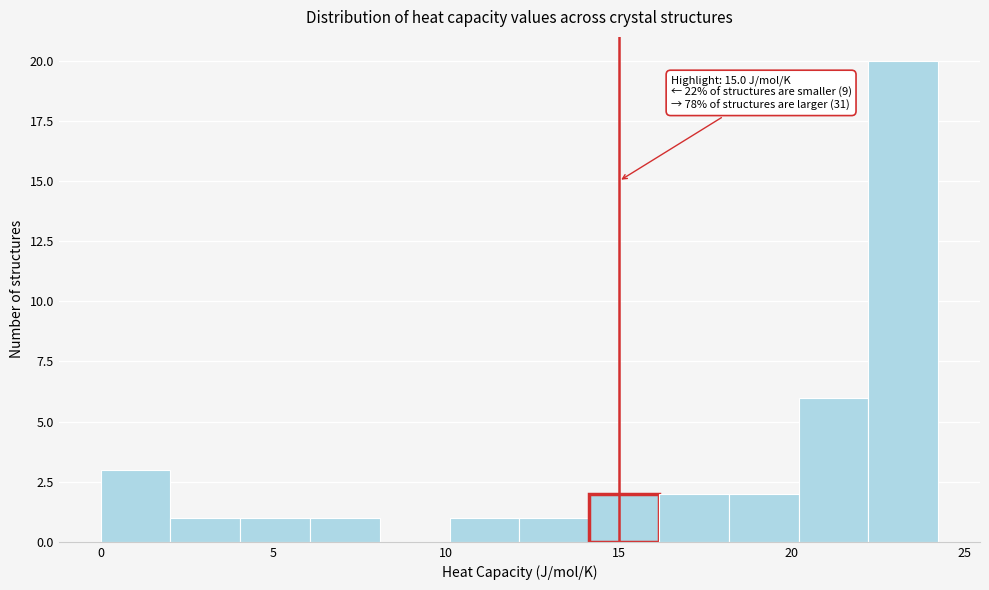

Which range on the x-axis has the tallest bar?

22 to 24